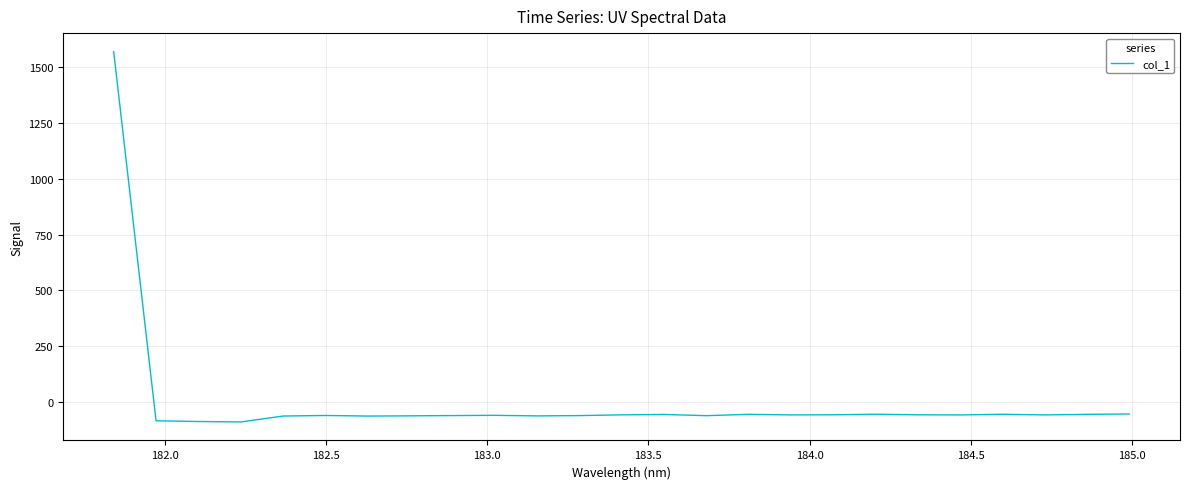

What is the greatest value displayed?

1569.1